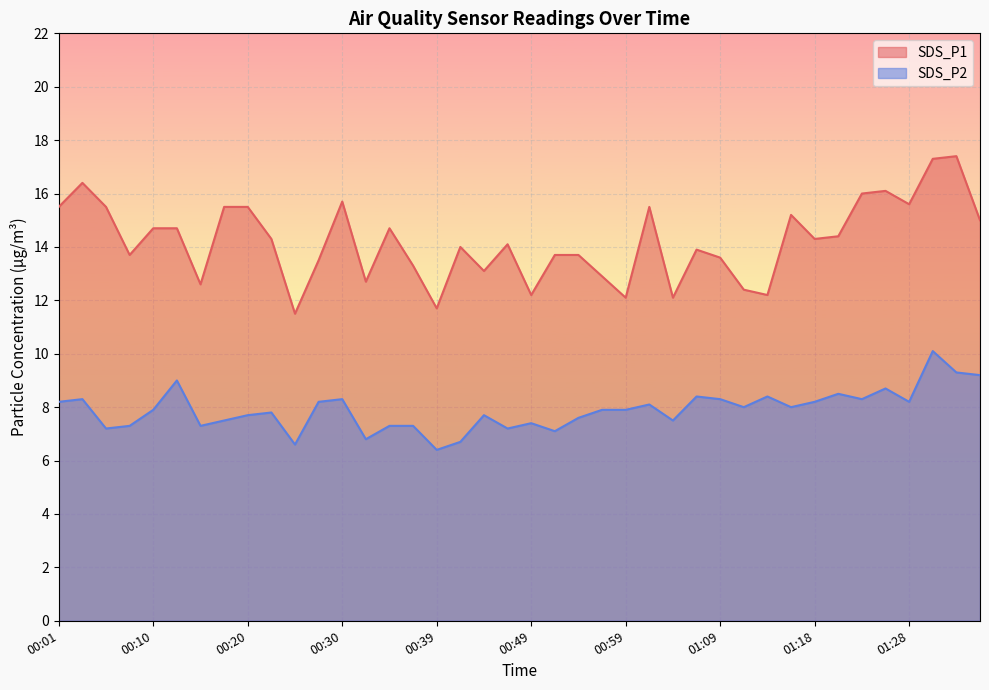

Which has a higher value, 01:16 or 00:49?

01:16